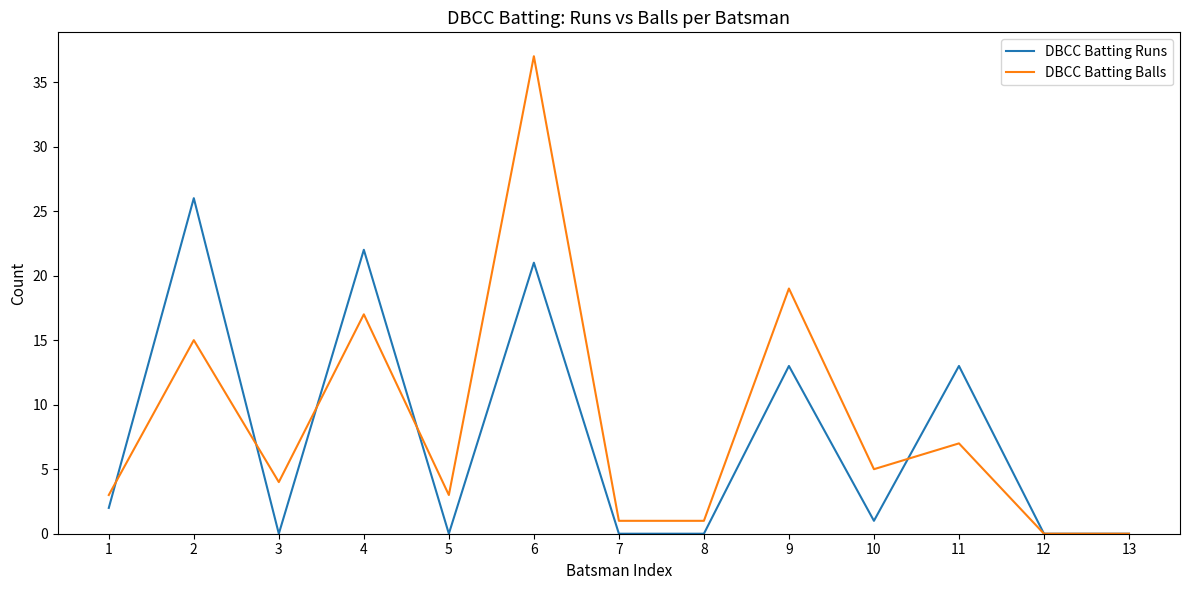

Reading left to right, extract all data points from this chart.

DBCC Batting Runs: 2	26	0	22	0	21	0	0	13	1	13	0	0
DBCC Batting Balls: 3	15	4	17	3	37	1	1	19	5	7	0	0